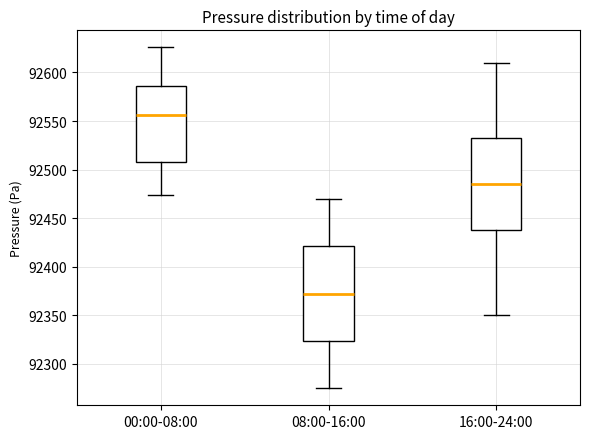

Where is the upper edge of the box for 08:00-16:00 on the y-axis? The values are not printed on the chart, so give them approximately, as read against the axis.

92420